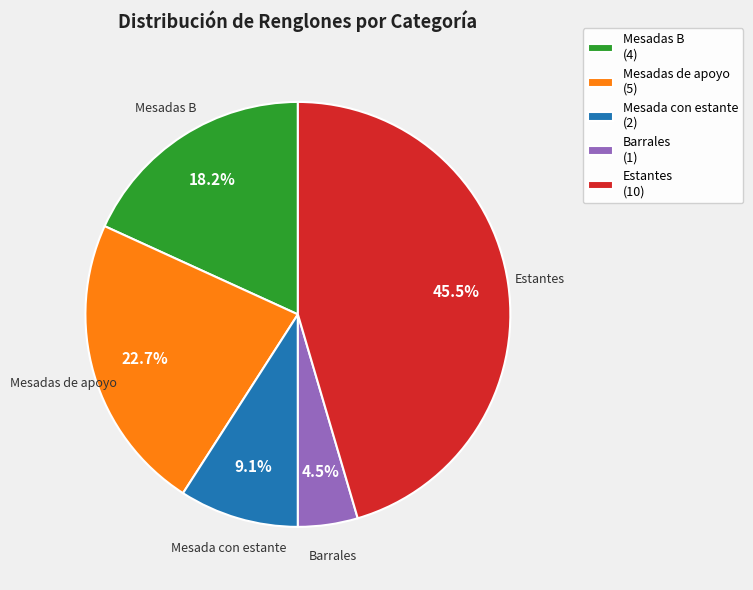

Which category has the biggest portion of the pie?

Estantes (10)